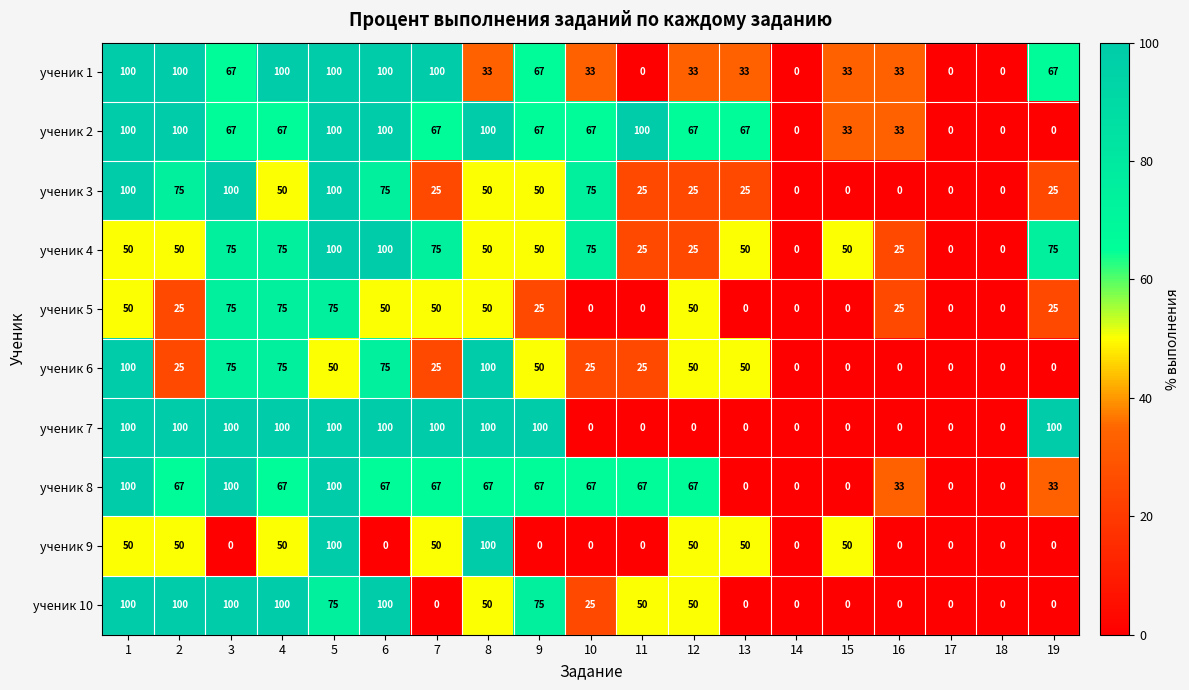

What is the greatest value displayed?

100